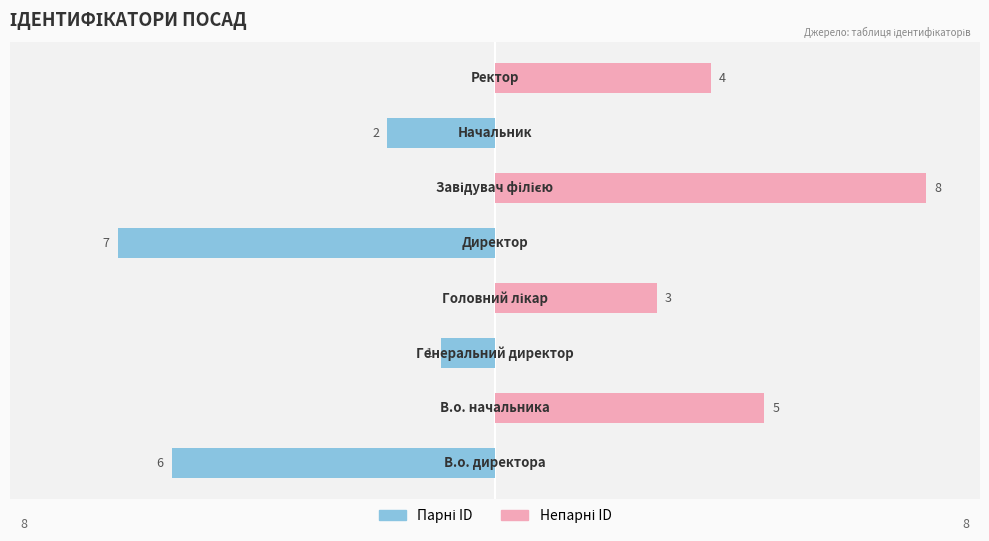

Reading left to right, transcribe all the data shown in this chart.

Парні (сині): -6	0	-1	0	-7	0	-2	0
Непарні (рожеві): 0	5	0	3	0	8	0	4